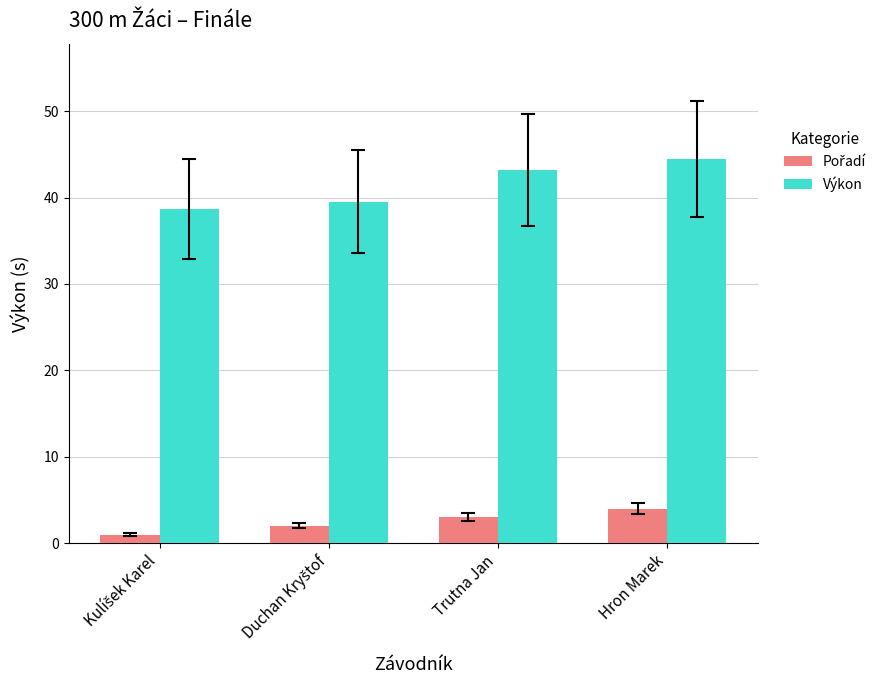

What is the difference between the maximum and minimum values in the Výkon series?

5.8